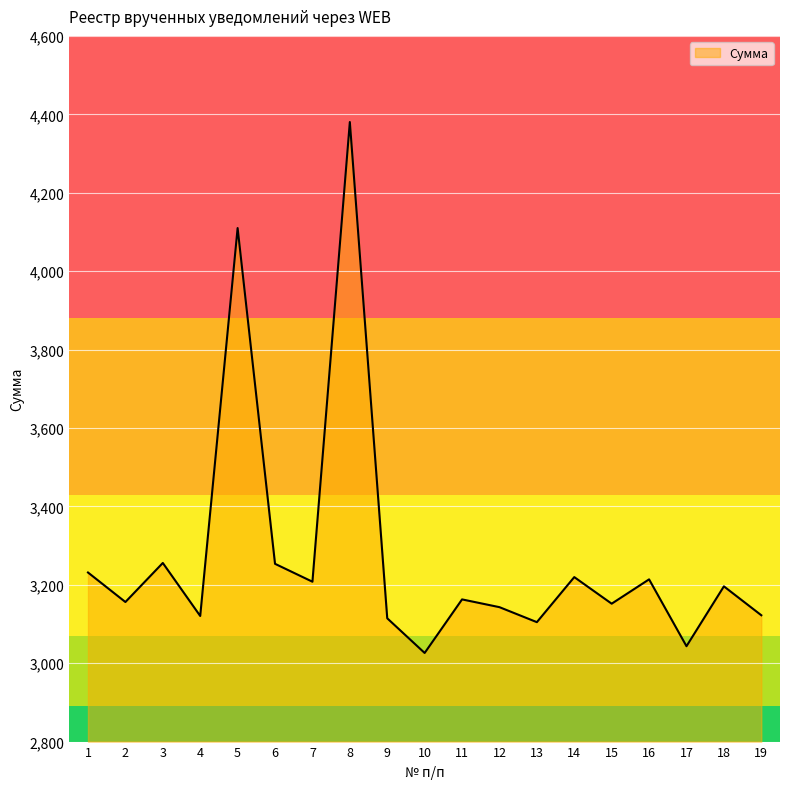

What value does the data have at 4?

3120.4